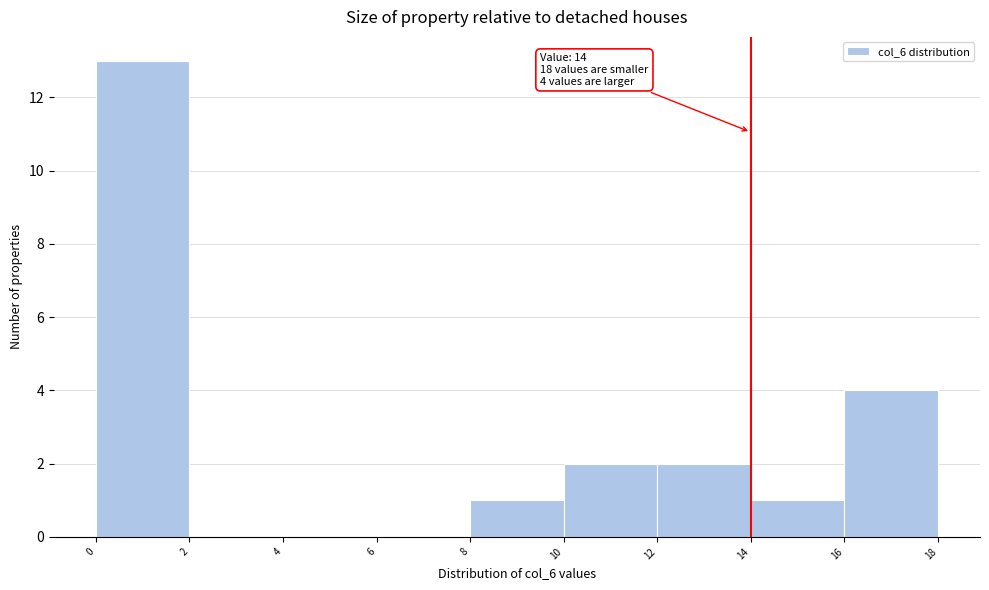

Over which range of the x-axis is the bar tallest?

0 to 2